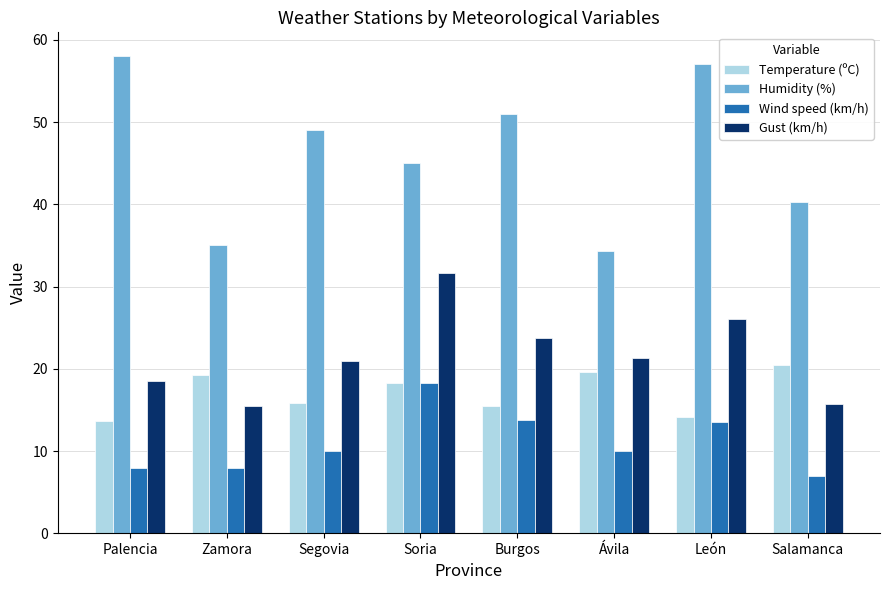

List the series in order of their peak value, lowest first.

Wind speed (km/h), Temperature (ºC), Gust (km/h), Humidity (%)